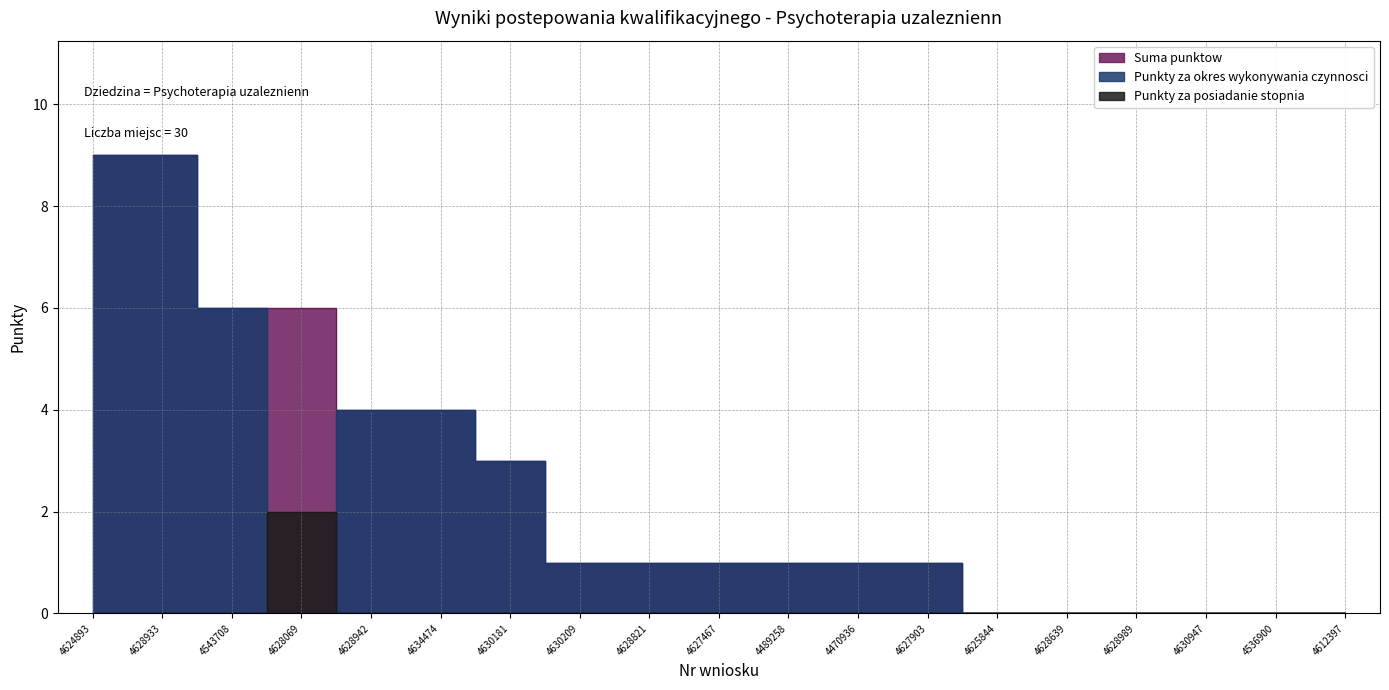

At how many categories does at least one series exceed 7?

2